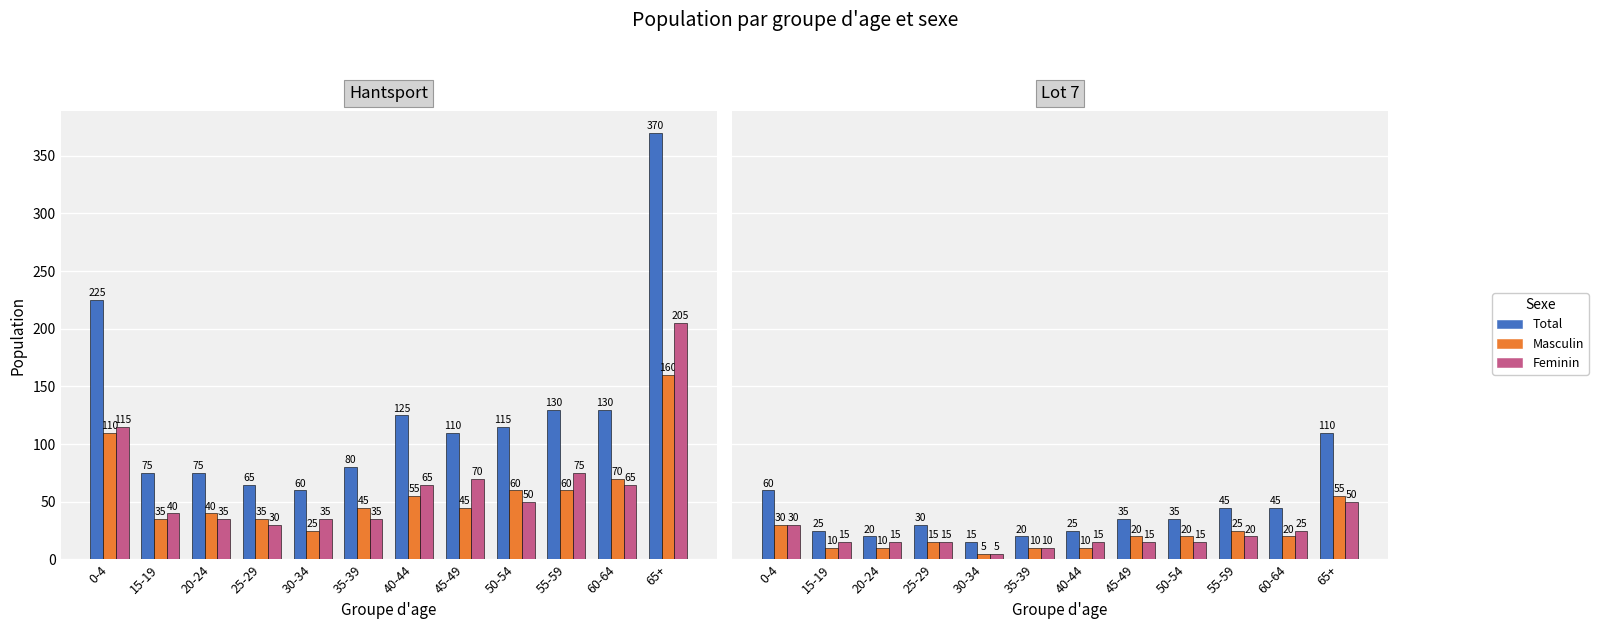

What are all the series names shown in the legend?

Total, Masculin, Feminin